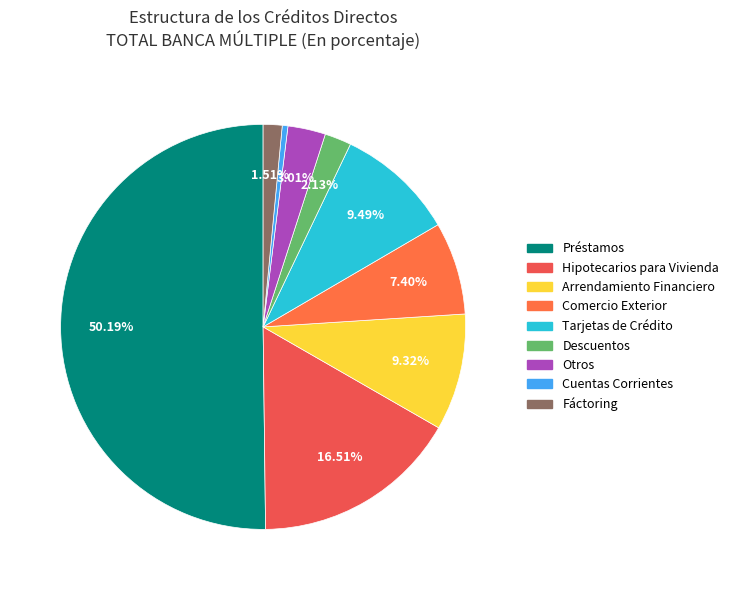

The Tarjetas de Crédito slice represents 9% of the pie. True or false?

True